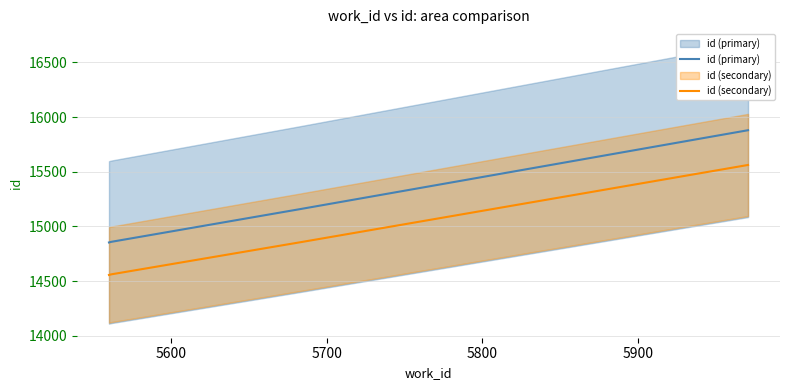

How many values in the id (primary) series exceed 14861?

2